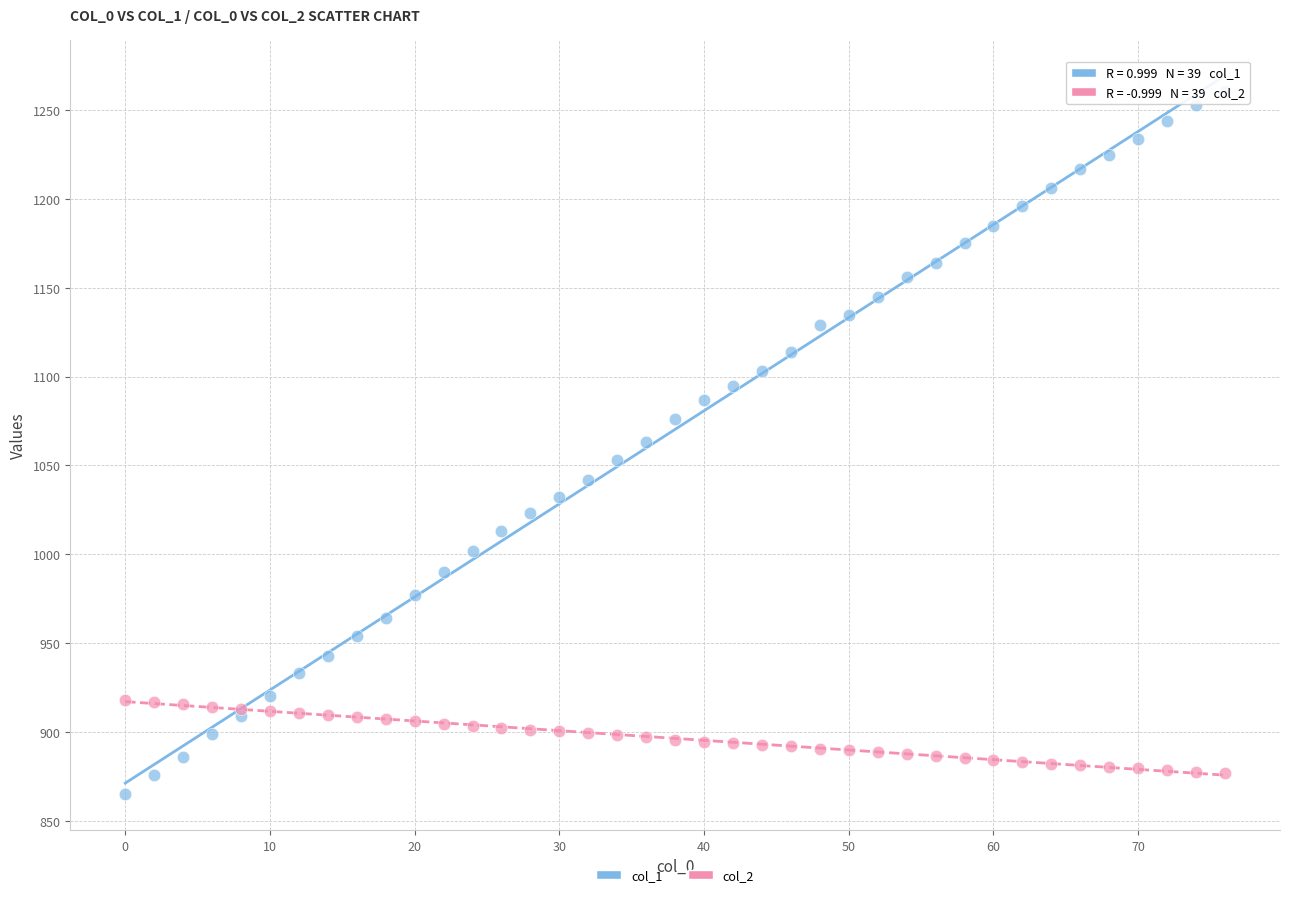

Which series has the widest spread of Y values?

col_1